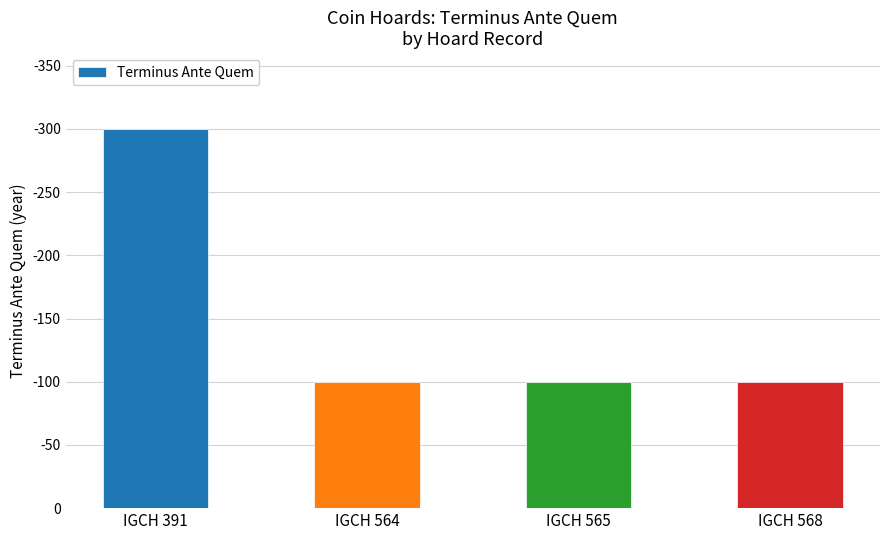

List the labels in order of value, smallest first.

IGCH 564, IGCH 565, IGCH 568, IGCH 391